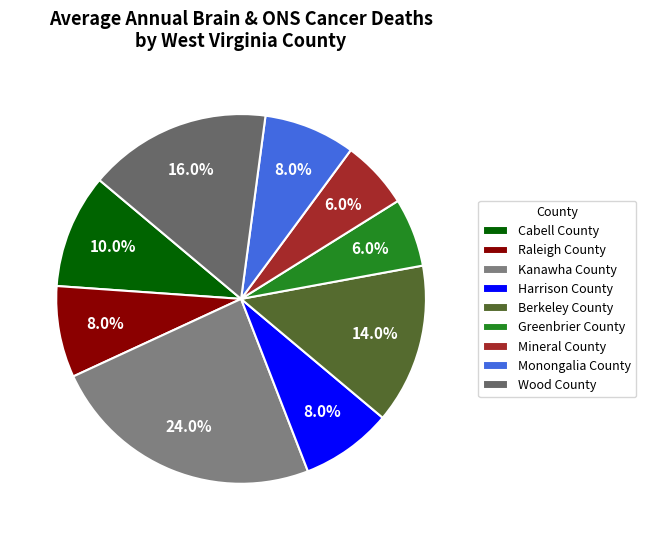

How many segments does this pie chart have?

9